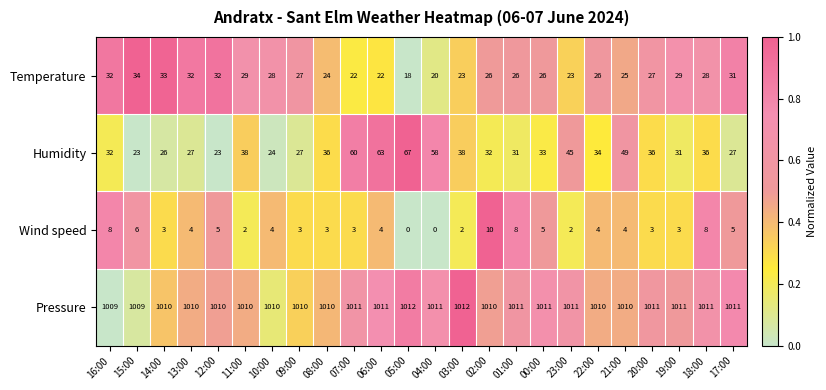

What value does the Pressure series have at 06:00?

1011